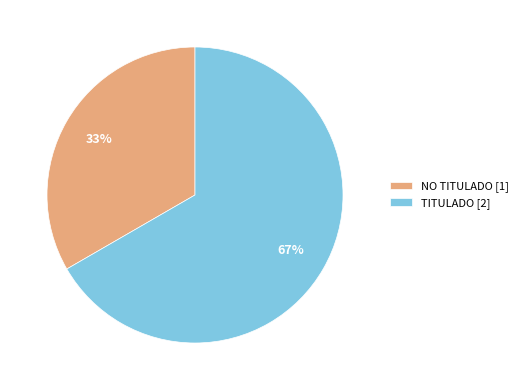

What percentage is the TITULADO slice, to the nearest percent?

67%